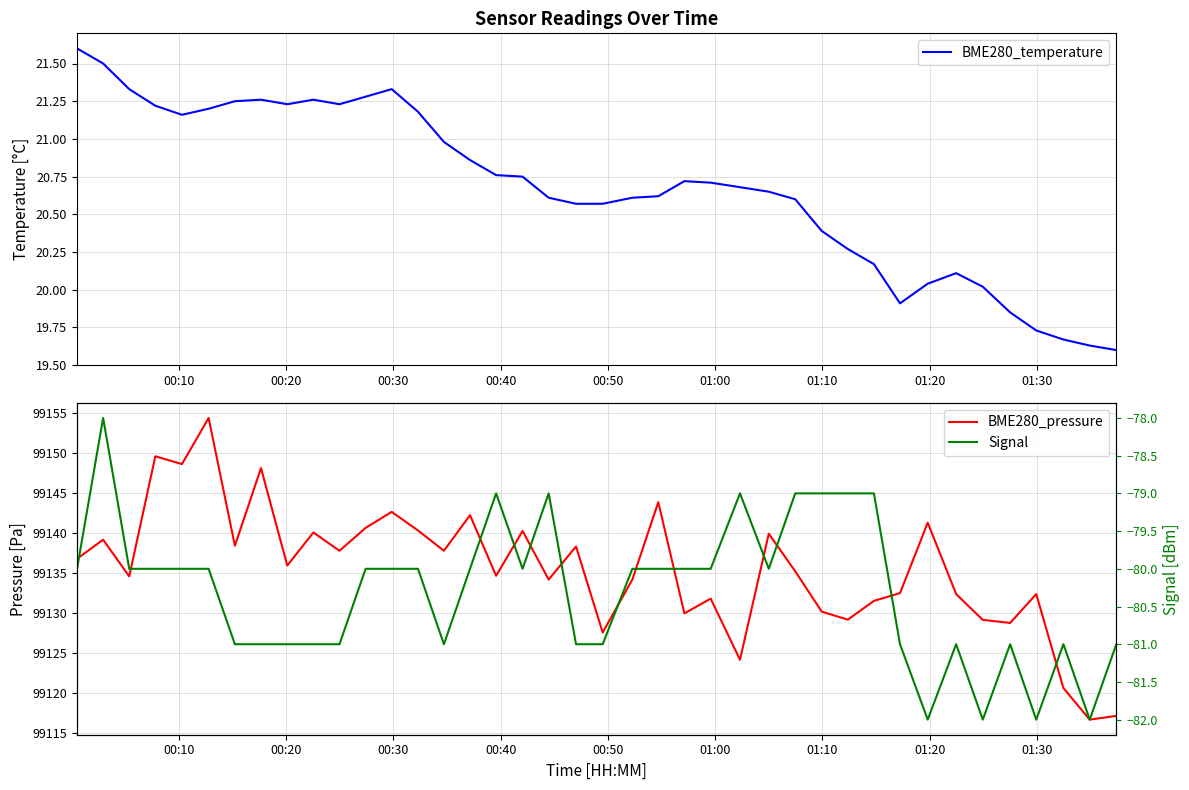

What is the maximum value for BME280_temperature?

21.6